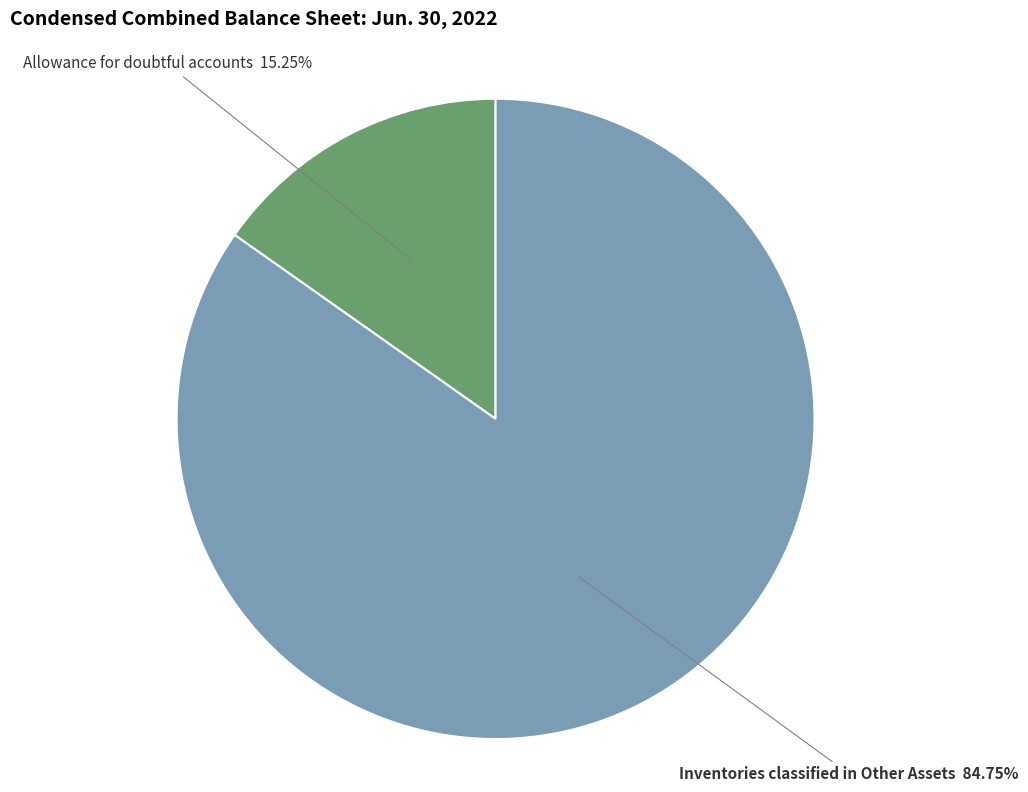

How many slices are in this pie chart?

2